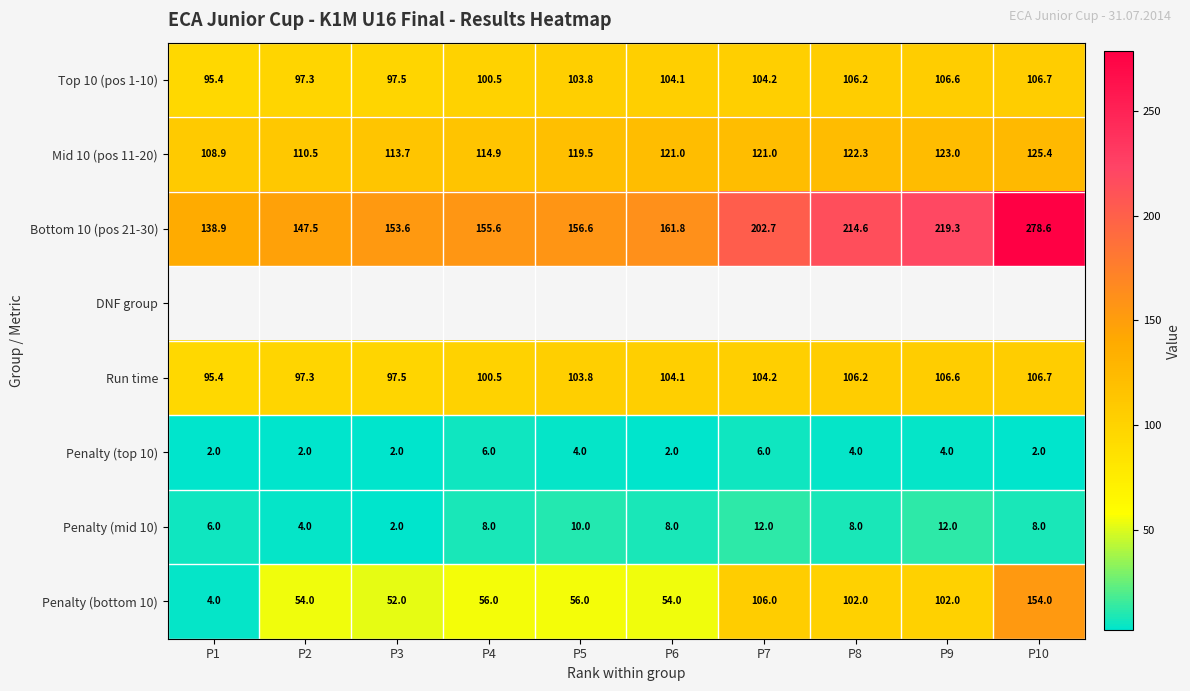

Between P6 and P2, which is larger?

P6